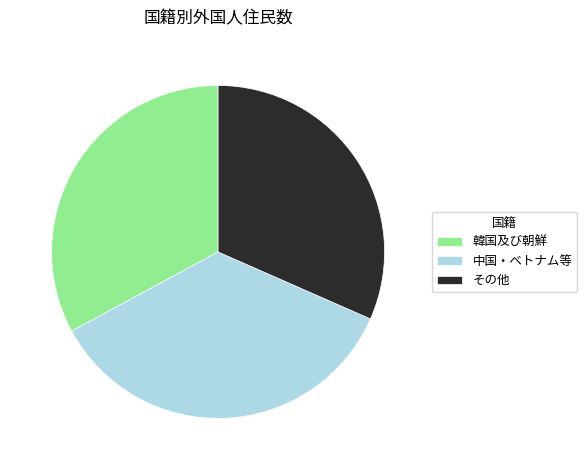

Count the number of slices in the pie.

3